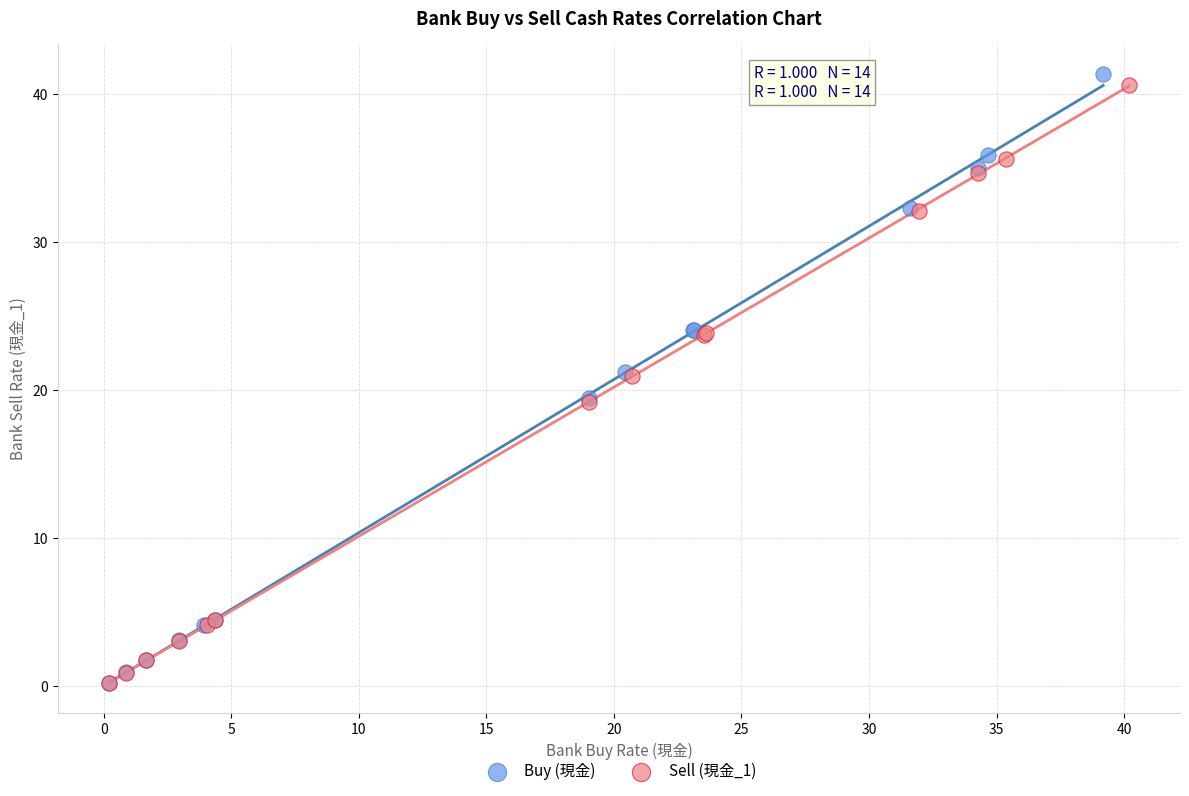

Which series reaches the maximum Y coordinate?

Buy (現金)